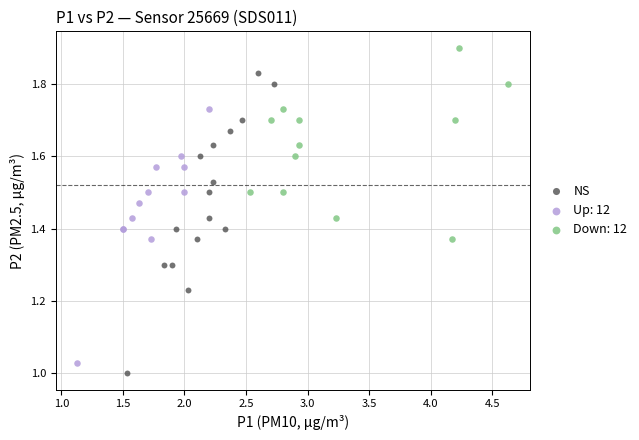

Which series contains the highest Y value?

Down: 12